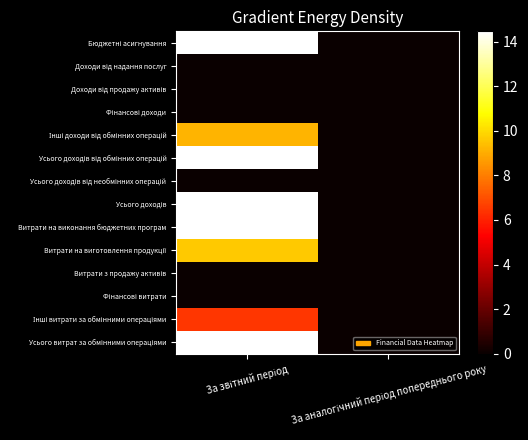

At За звітний період, list the series in order from largest to smallest.

Усього витрат за обмінними операціями, Усього доходів від обмінних операцій, Усього доходів, Бюджетні асигнування, Витрати на виконання бюджетних програм, Витрати на виготовлення продукції, Інші доходи від обмінних операцій, Інші витрати за обмінними операціями, Доходи від надання послуг, Доходи від продажу активів, Фінансові доходи, Усього доходів від необмінних операцій, Витрати з продажу активів, Фінансові витрати